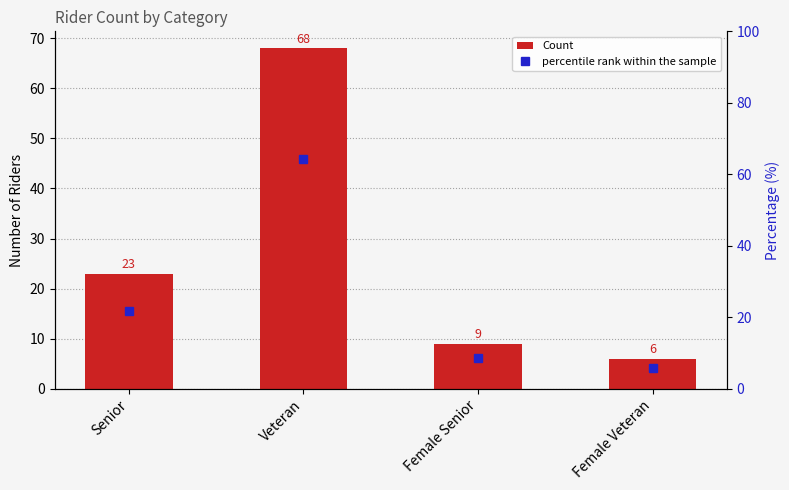

At which category is the sum across all series the highest?

Veteran